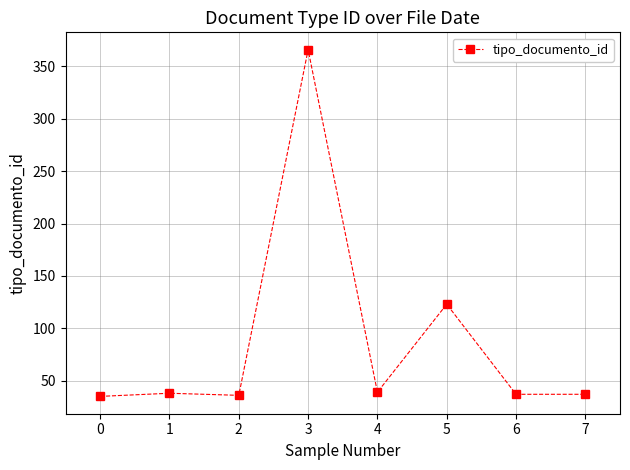

Between 3 and 2, which is larger?

3